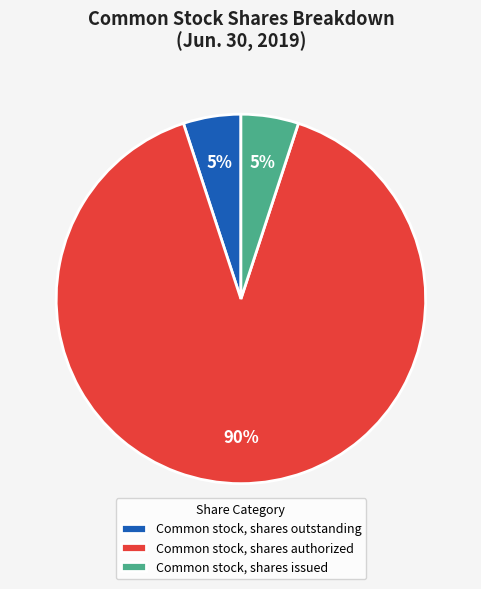

Is it true that Common stock, shares authorized is 99% of the pie?

False